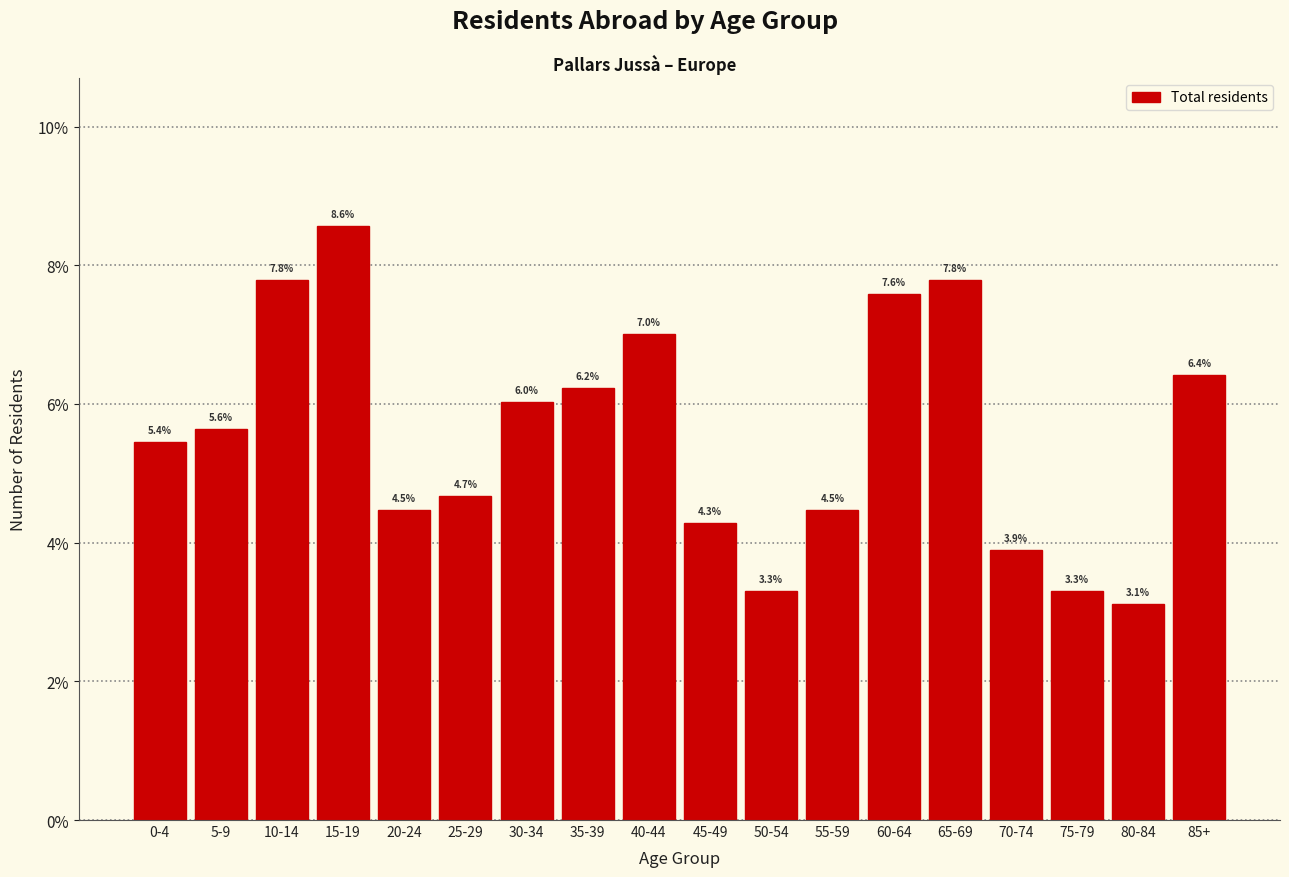

Reading left to right, transcribe all the data shown in this chart.

0-4=5.4	5-9=5.6	10-14=7.8	15-19=8.6	20-24=4.5	25-29=4.7	30-34=6.0	35-39=6.2	40-44=7.0	45-49=4.3	50-54=3.3	55-59=4.5	60-64=7.6	65-69=7.8	70-74=3.9	75-79=3.3	80-84=3.1	85+=6.4